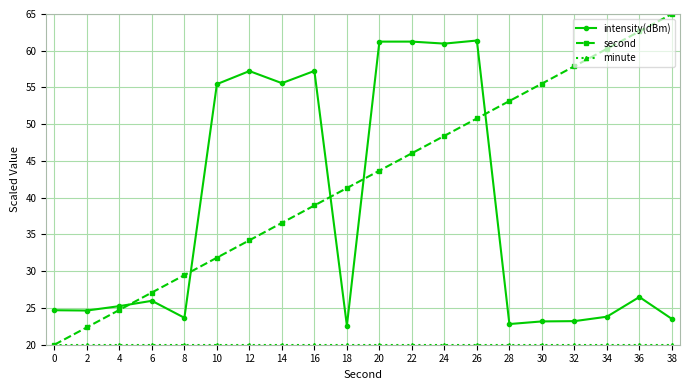

What is the spread (max minus min) of values at 36?

42.6